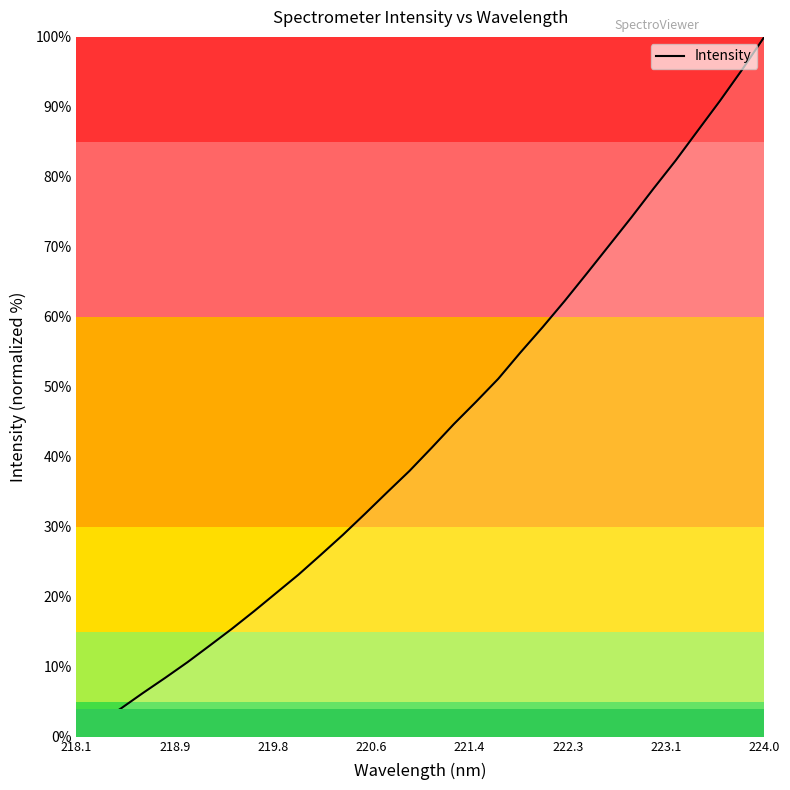

What is the greatest value displayed?

100.0